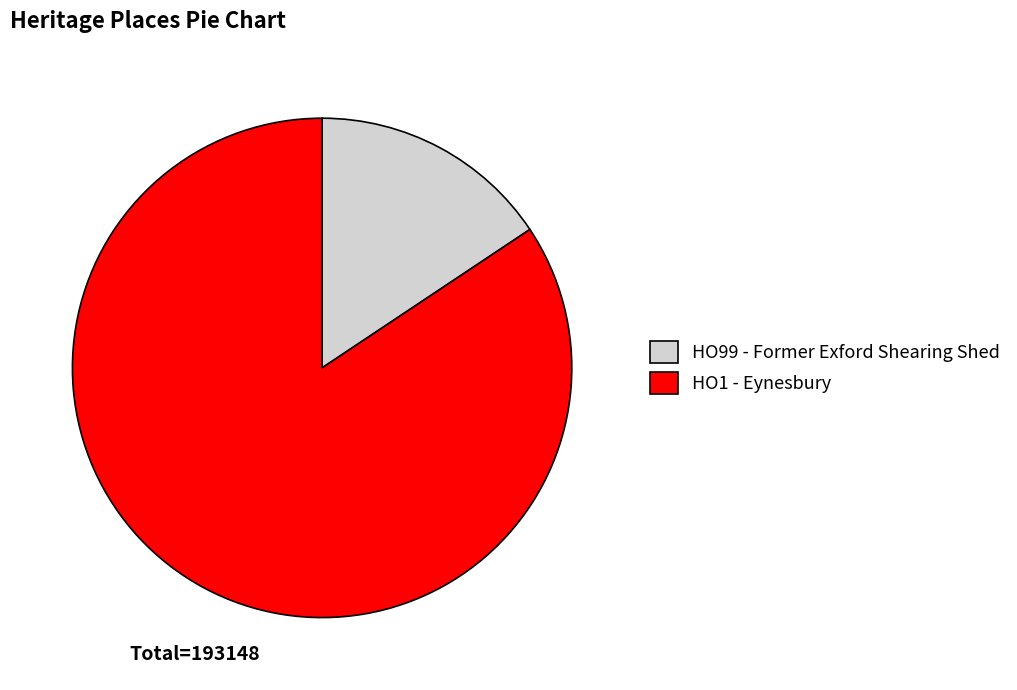

Does HO99 - Former Exford Shearing Shed account for over 50% of the chart?

No